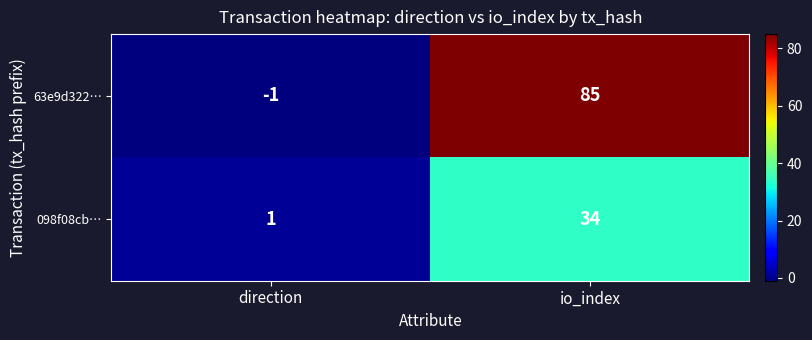

What is the total value across all series at io_index?

119